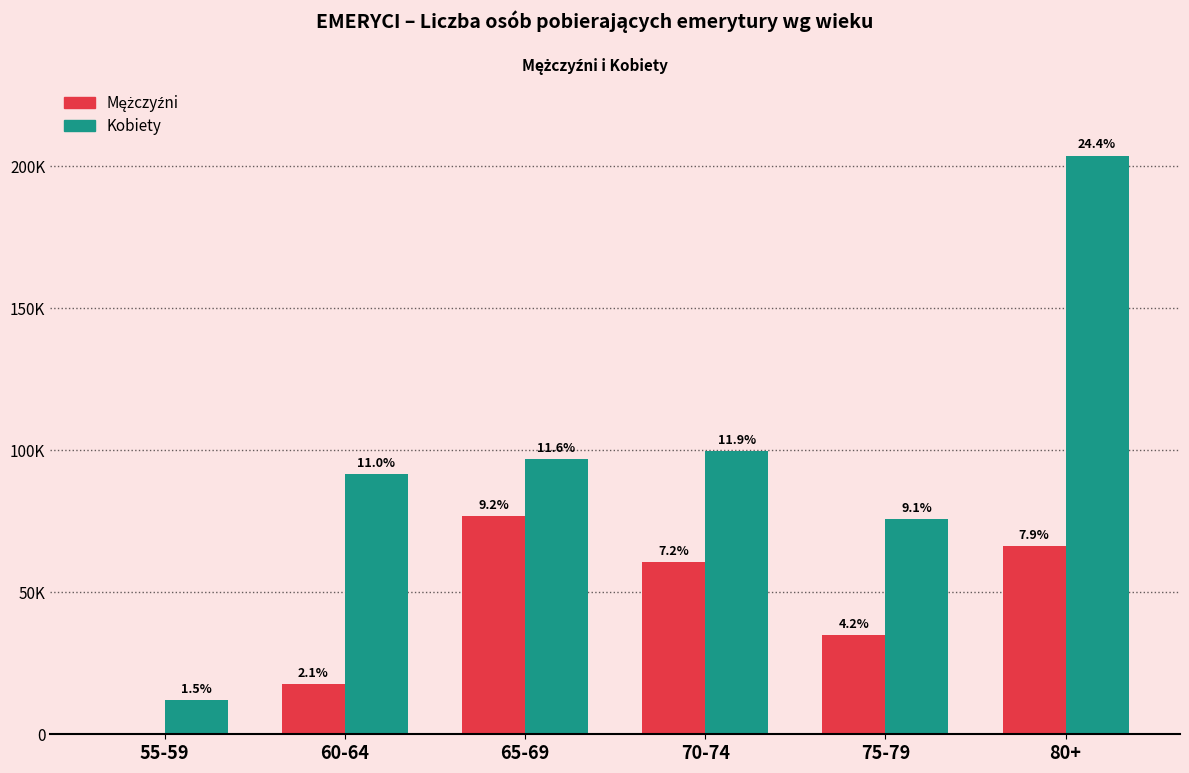

What position from the right is 55-59?

6